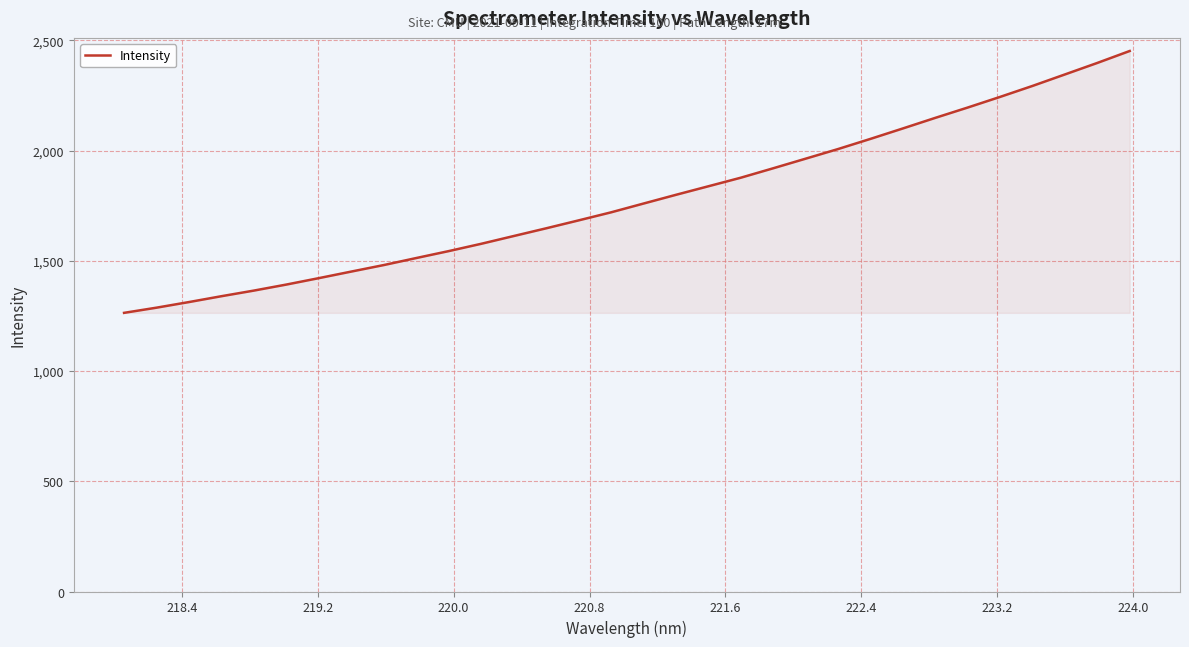

What is the minimum value shown in the chart?

1264.2